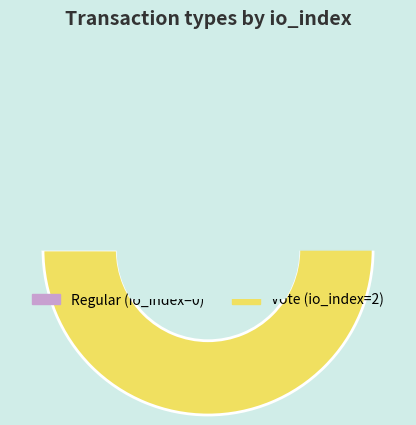

What portion of the pie excludes Regular?

100.0%